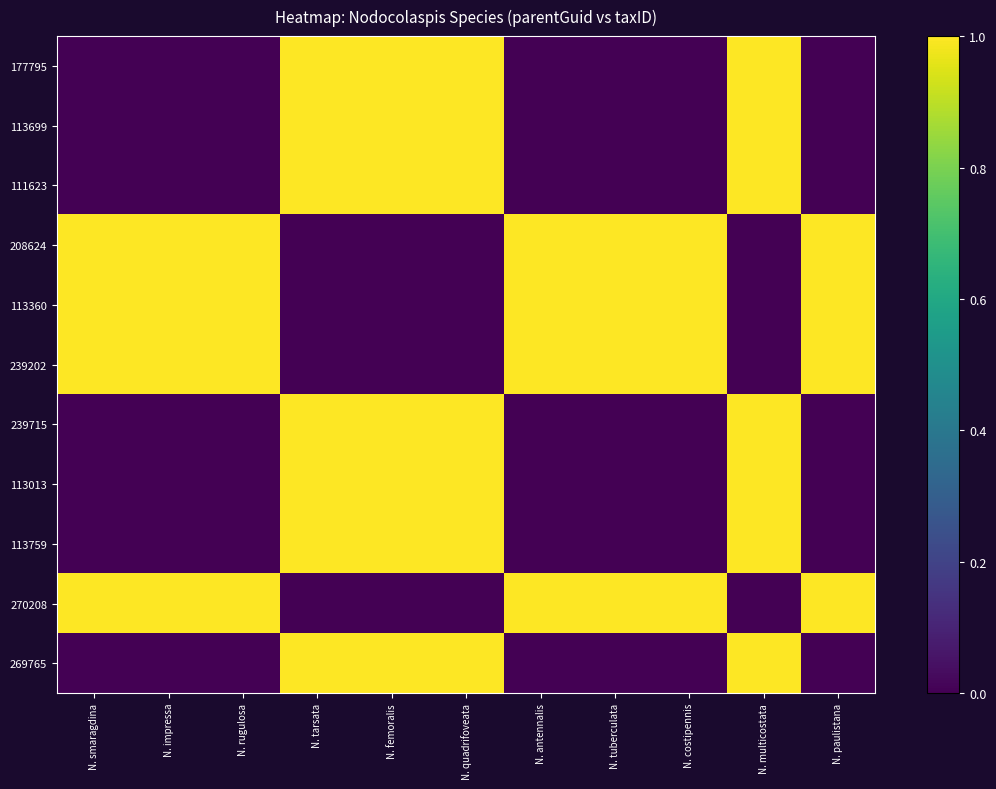

Which has a higher value, N. tarsata or N. costipennis?

N. tarsata